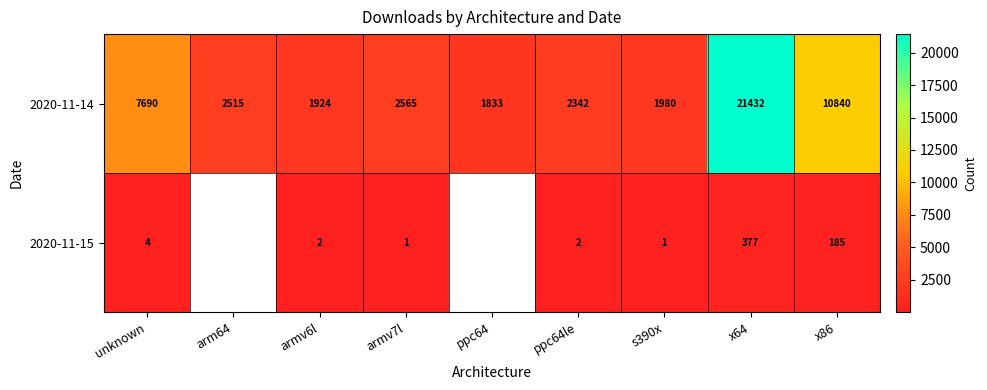

Rank the categories by 2020-11-14 value from lowest to highest.

ppc64, armv6l, s390x, ppc64le, arm64, armv7l, unknown, x86, x64